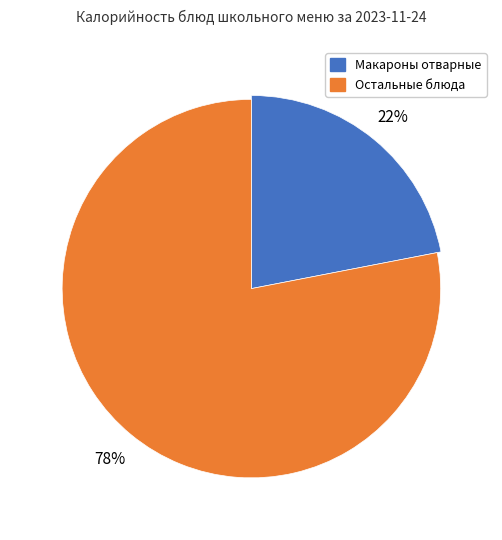

Is it true that Манник из творога с соусом ванильным is 30% of the pie?

False